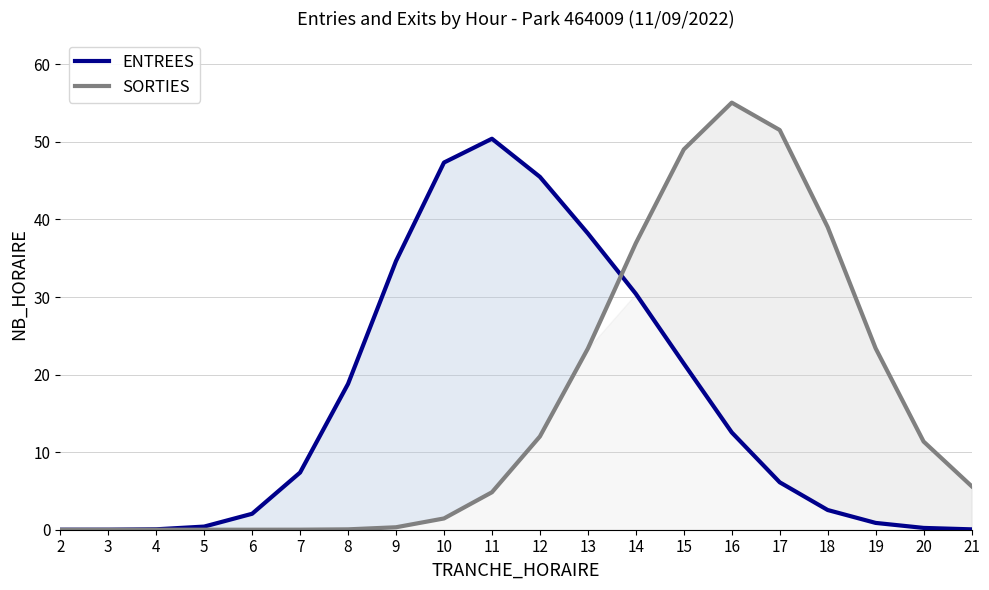

True or false: SORTIES has a value of 23.4 at 13.

True